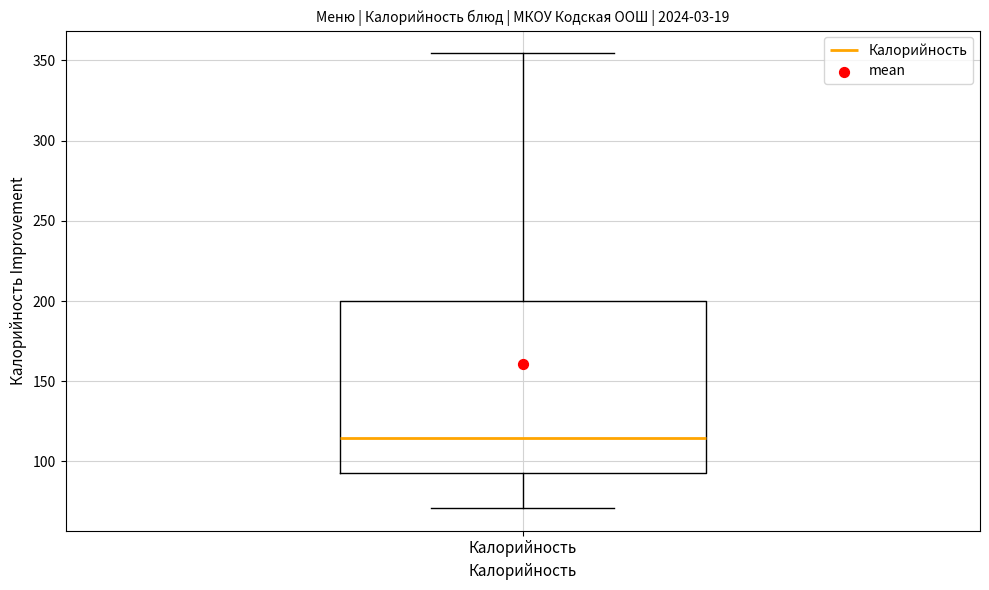

Read this box plot against the y-axis: the position of the median line, the range covered by the box, and the ends of both whiskers. The values are not printed on the chart, so give them approximately, as read against the axis.

median 115, box 95 to 200, whiskers 70 to 355